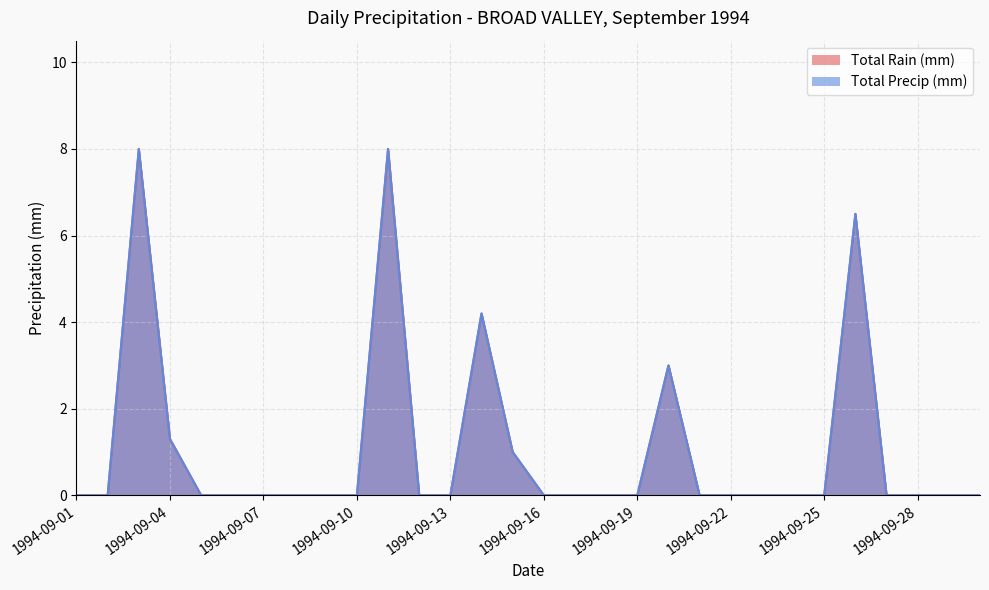

The Total Rain (mm) series shows 6.5 at 1994-09-26. True or false?

True